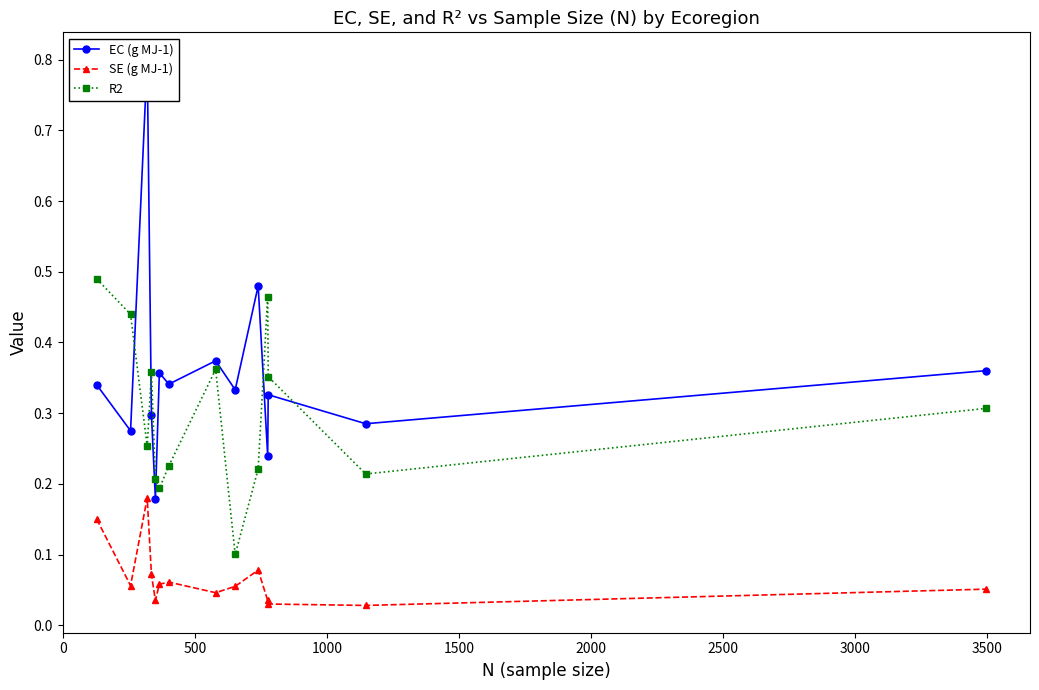

True or false: R2 has more than 0 points higher than both neighbors.

True